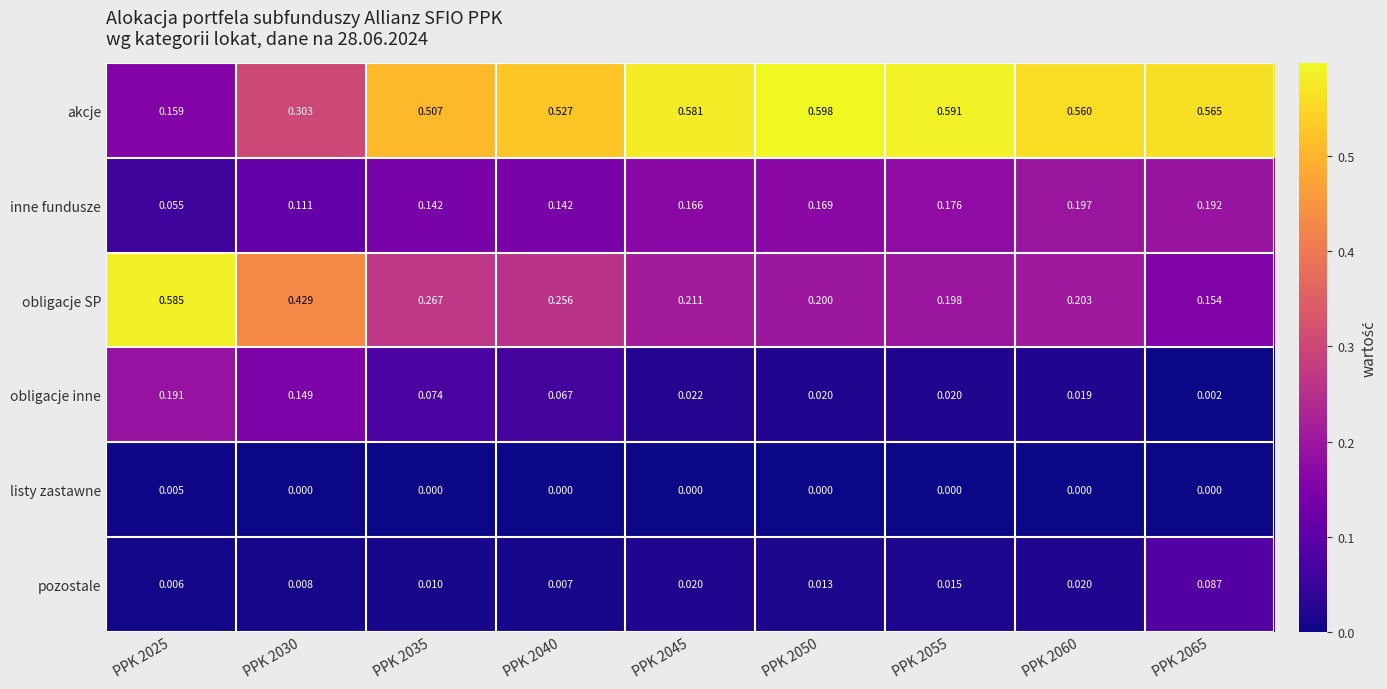

Which series has the largest range (max minus min)?

akcje